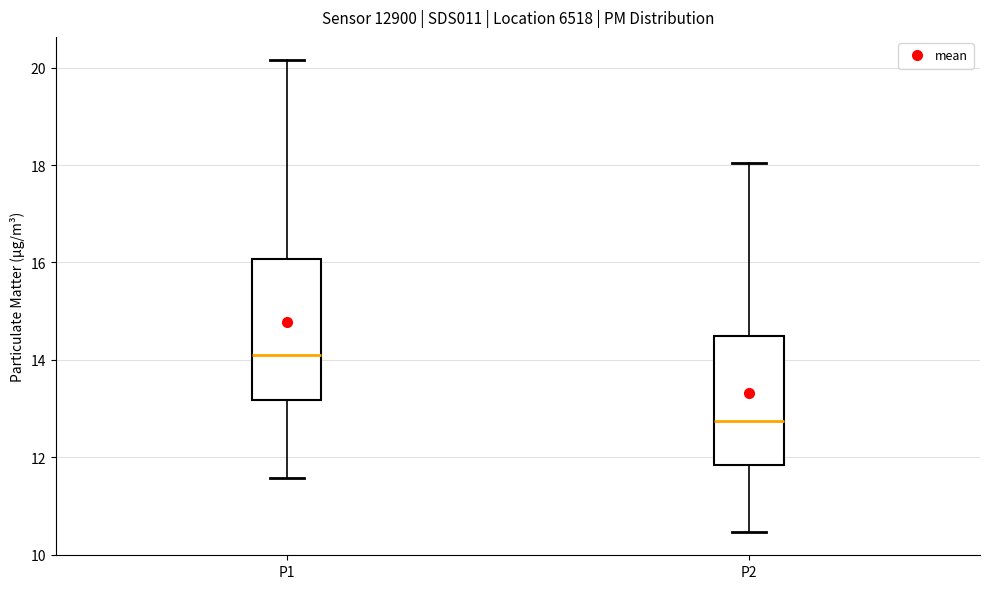

Which box's median line is the highest?

P1